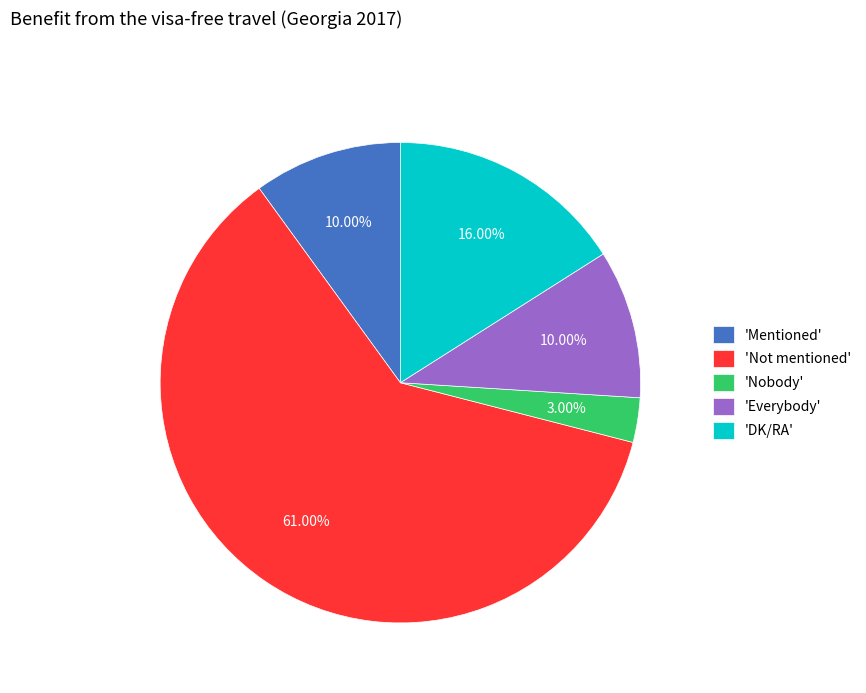

Do 'Not mentioned' and 'Mentioned' together represent more than half of the pie?

Yes